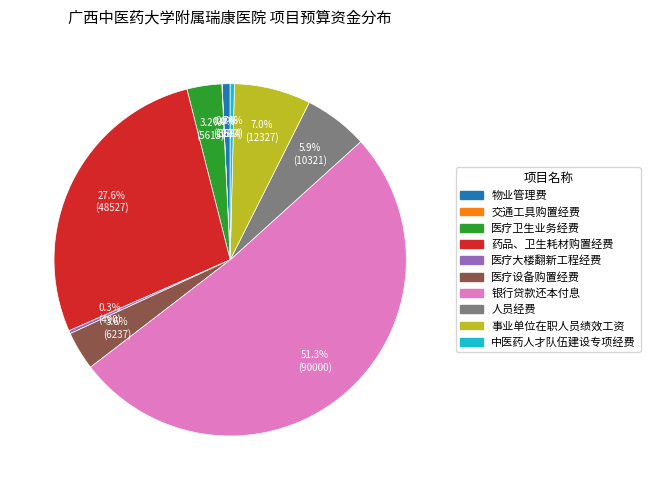

Which category accounts for the majority?

银行贷款还本付息